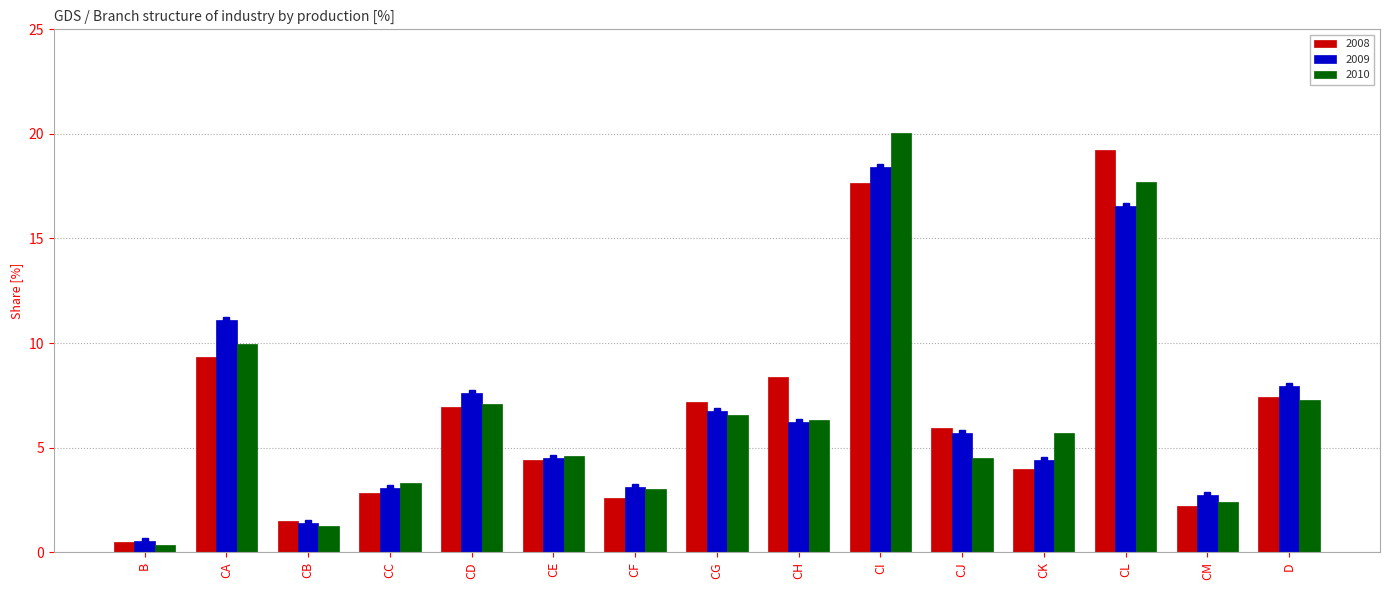

The 2010 series shows 20.0 at CI. True or false?

True